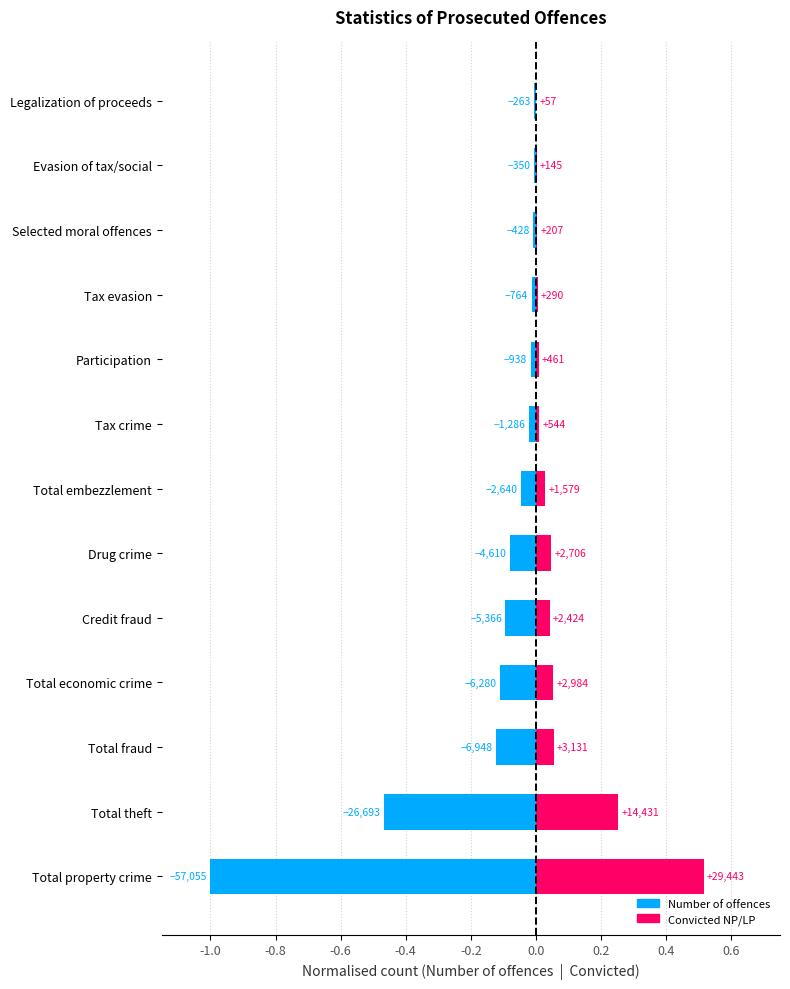

The value of Convicted NP/LP at Total theft is 0.1. True or false?

False